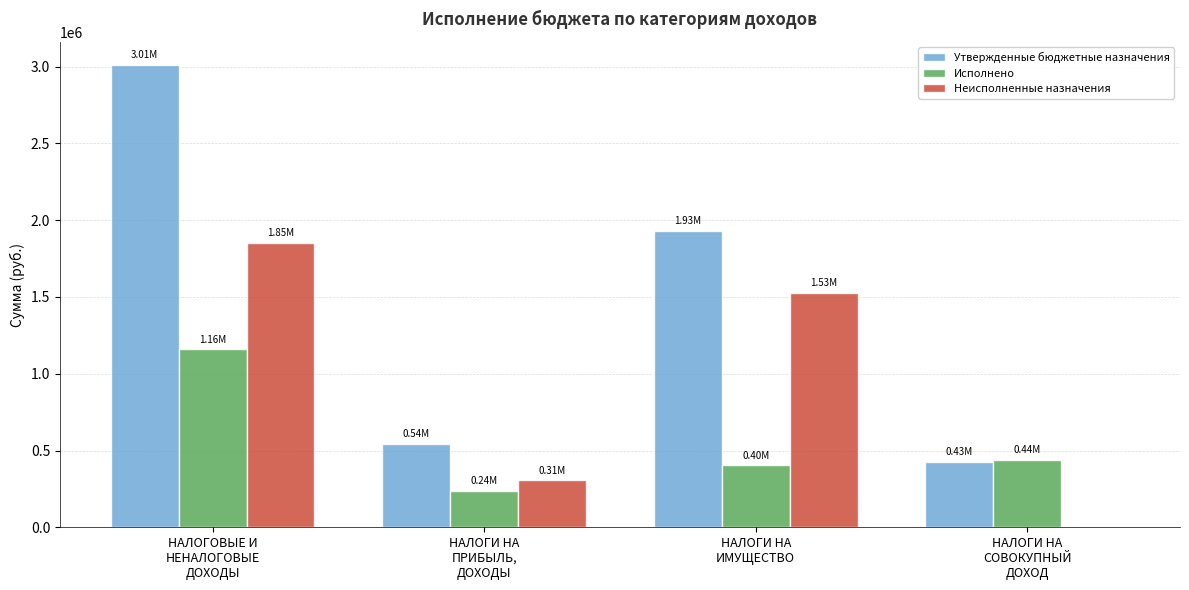

Reading right to left, transcribe all the data shown in this chart.

Утвержденные бюджетные назначения: НАЛОГИ НА
СОВОКУПНЫЙ
ДОХОД=426900.0	НАЛОГИ НА
ИМУЩЕСТВО=1930100.0	НАЛОГИ НА
ПРИБЫЛЬ,
ДОХОДЫ=541900.0	НАЛОГОВЫЕ И
НЕНАЛОГОВЫЕ
ДОХОДЫ=3011200.0
Исполнено: НАЛОГИ НА
СОВОКУПНЫЙ
ДОХОД=440491.4	НАЛОГИ НА
ИМУЩЕСТВО=404092.3	НАЛОГИ НА
ПРИБЫЛЬ,
ДОХОДЫ=236720.6	НАЛОГОВЫЕ И
НЕНАЛОГОВЫЕ
ДОХОДЫ=1158290.5
Неисполненные назначения: НАЛОГИ НА
СОВОКУПНЫЙ
ДОХОД=0.0	НАЛОГИ НА
ИМУЩЕСТВО=1526007.7	НАЛОГИ НА
ПРИБЫЛЬ,
ДОХОДЫ=305179.4	НАЛОГОВЫЕ И
НЕНАЛОГОВЫЕ
ДОХОДЫ=1852909.5